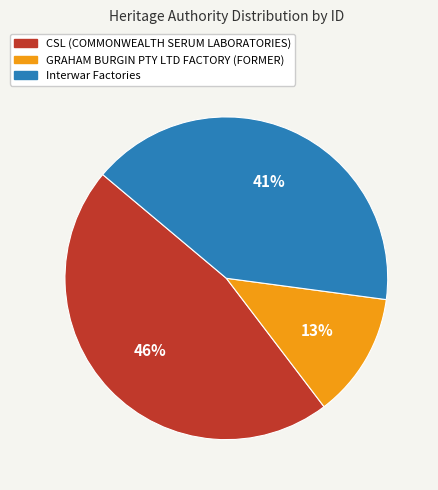

Combined, do GRAHAM BURGIN PTY LTD FACTORY (FORMER) and CSL (COMMONWEALTH SERUM LABORATORIES) account for over 50%?

Yes